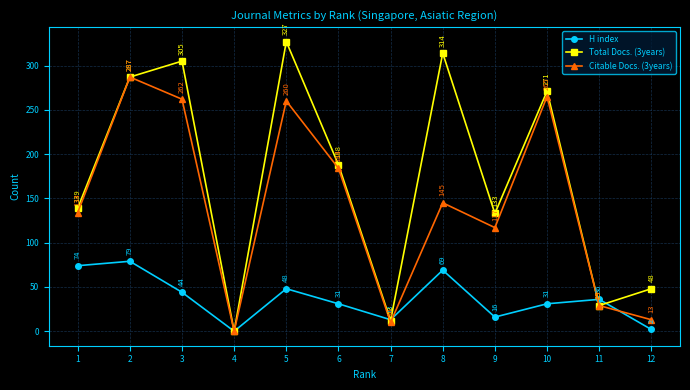

Is it true that Citable Docs. (3years) equals 134 at 1?

True